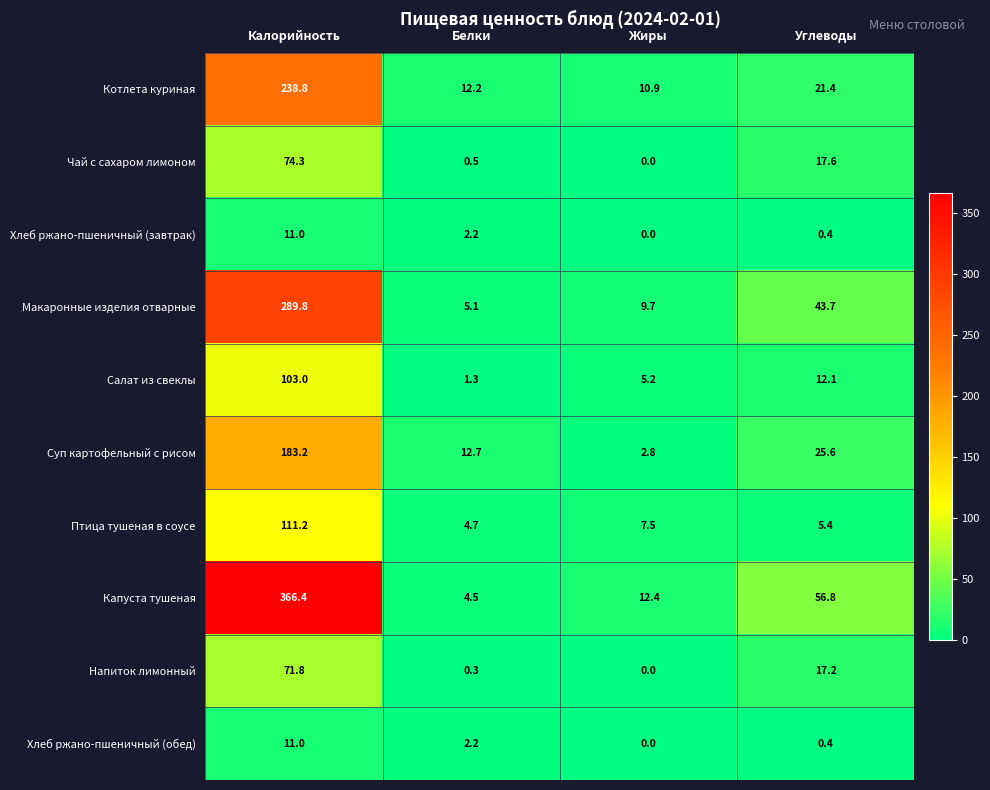

Rank the categories by Макаронные изделия отварные value from lowest to highest.

Белки, Жиры, Углеводы, Калорийность